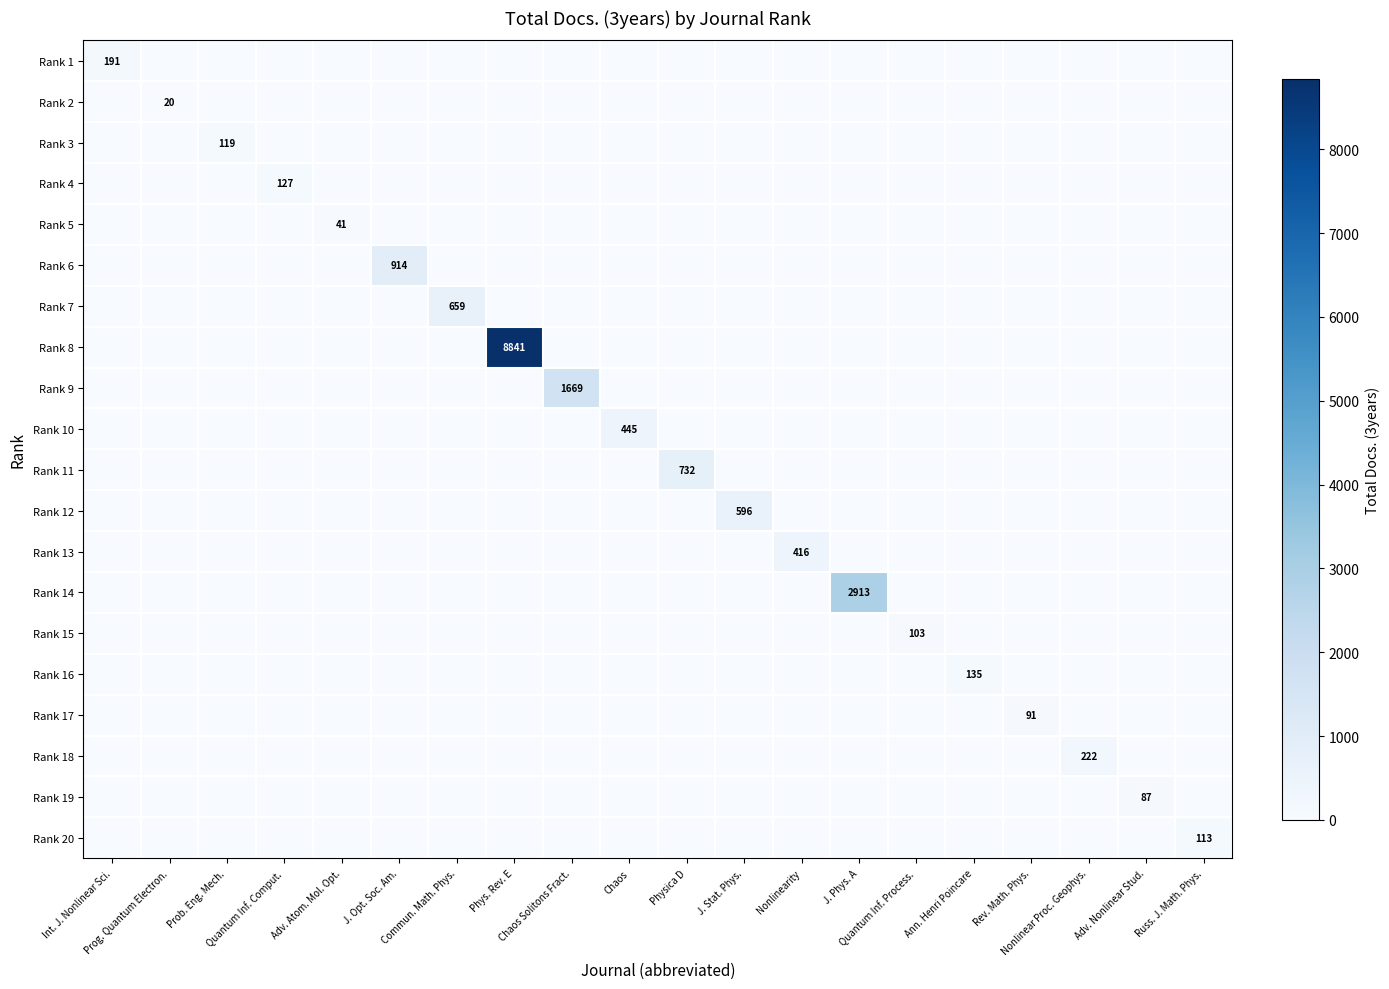

At how many categories does at least one series exceed 7146?

1